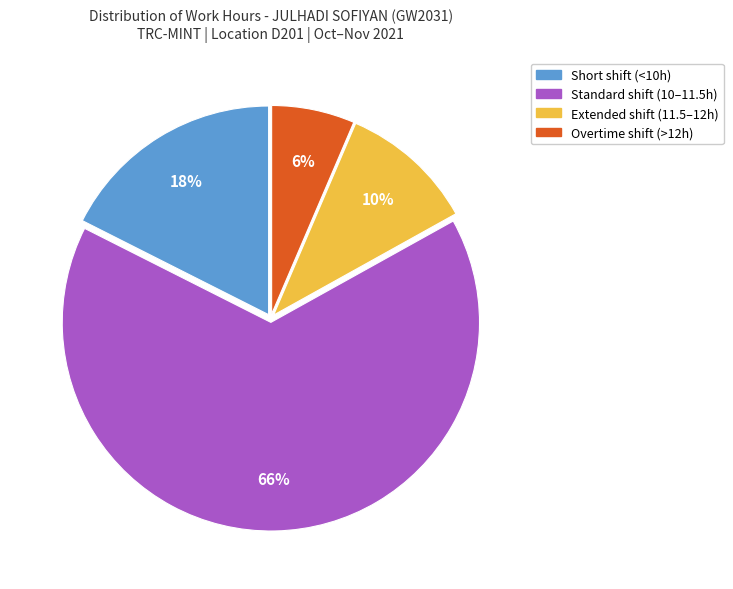

Does any single category account for the majority?

Yes